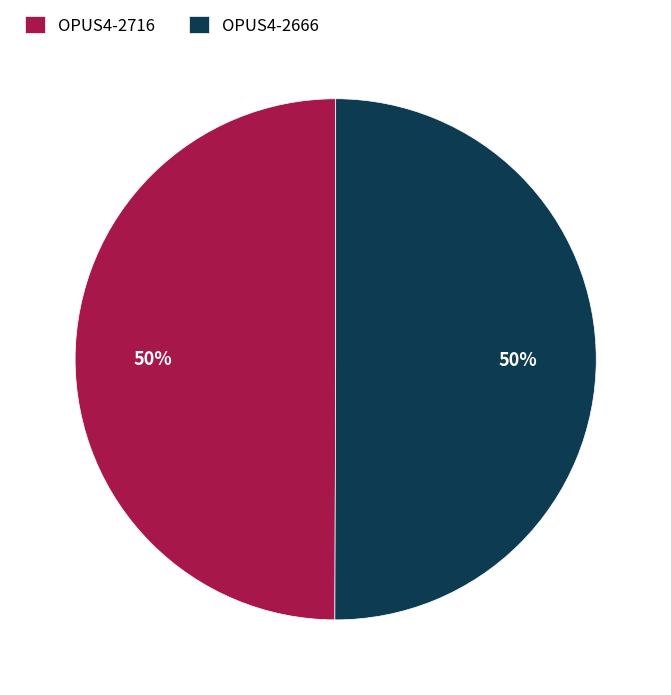

What is the ratio of the value at OPUS4-2666 to the value at OPUS4-2716?

1.0